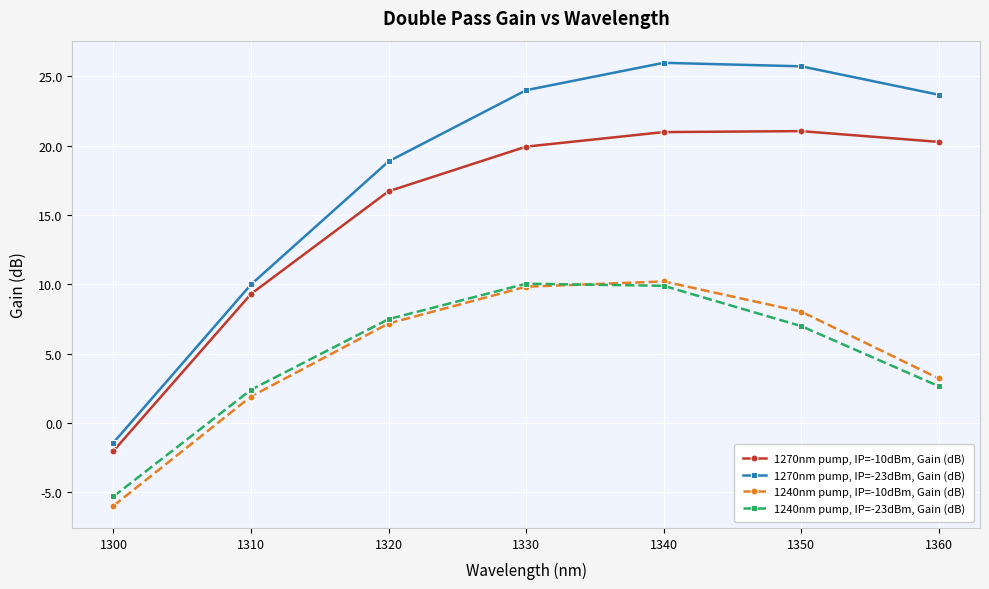

What is the difference between the highest and lowest values at 1310?

8.1